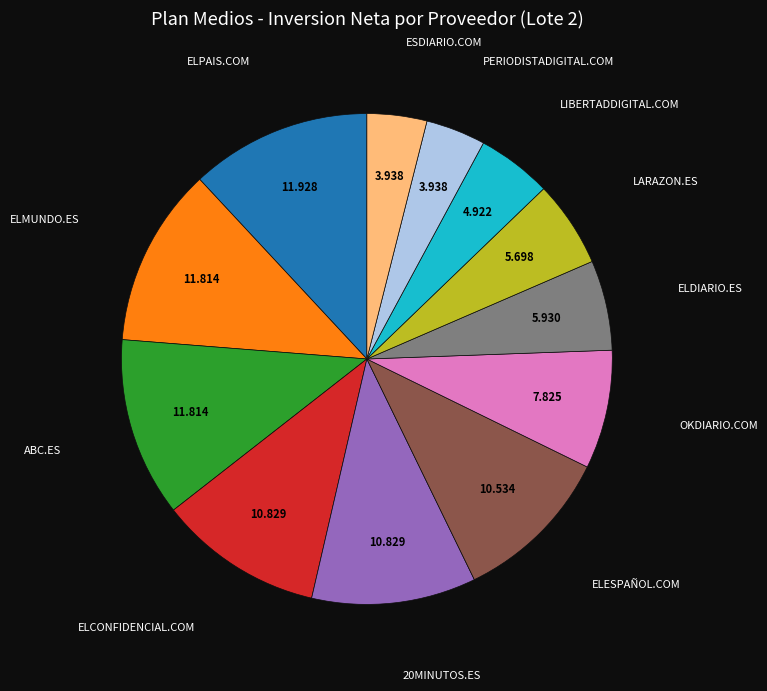

Is there any slice that represents more than half of the pie?

No